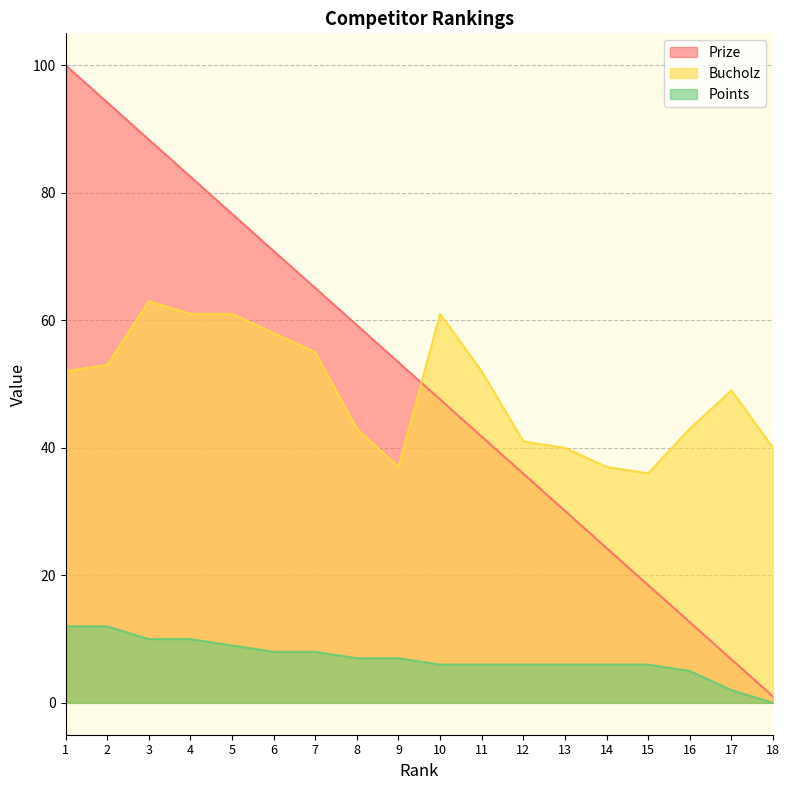

True or false: Prize and Points intersect in this chart.

False